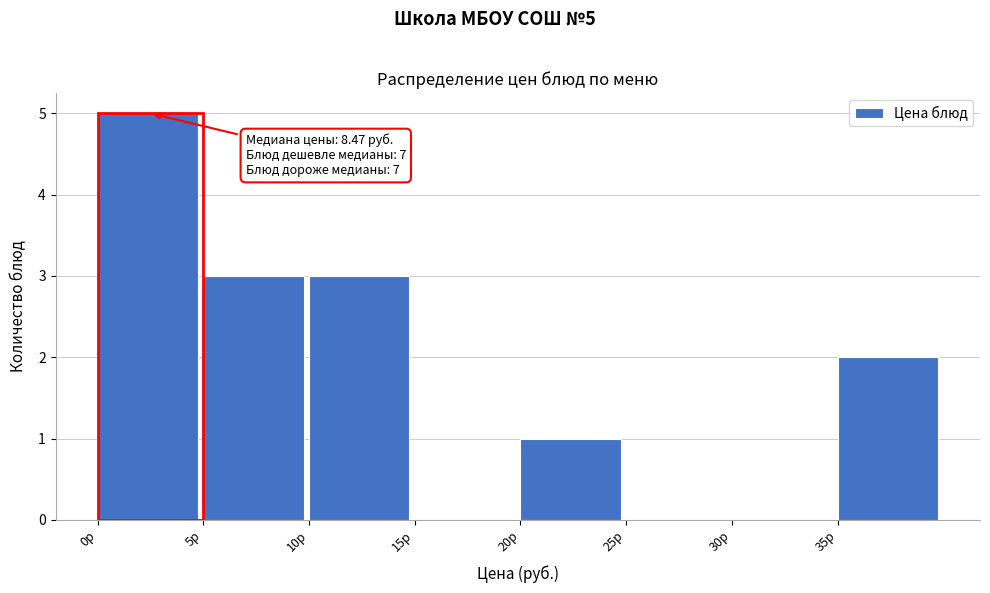

Which range on the x-axis has the tallest bar?

0 to 5